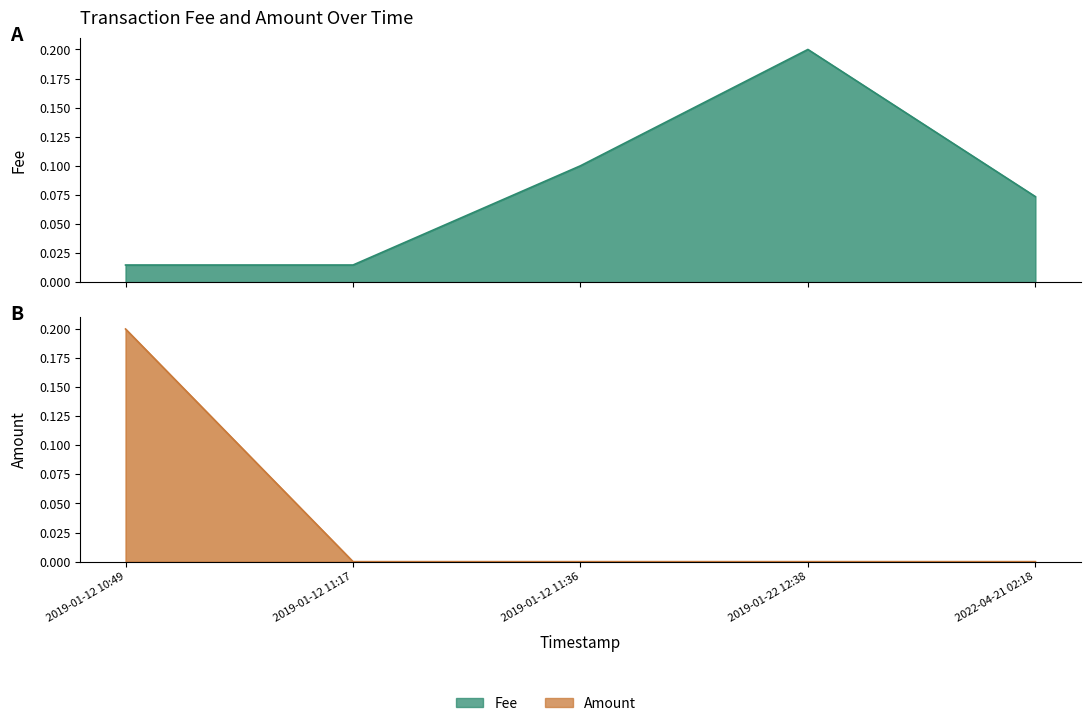

How many categories are shown in the chart?

5